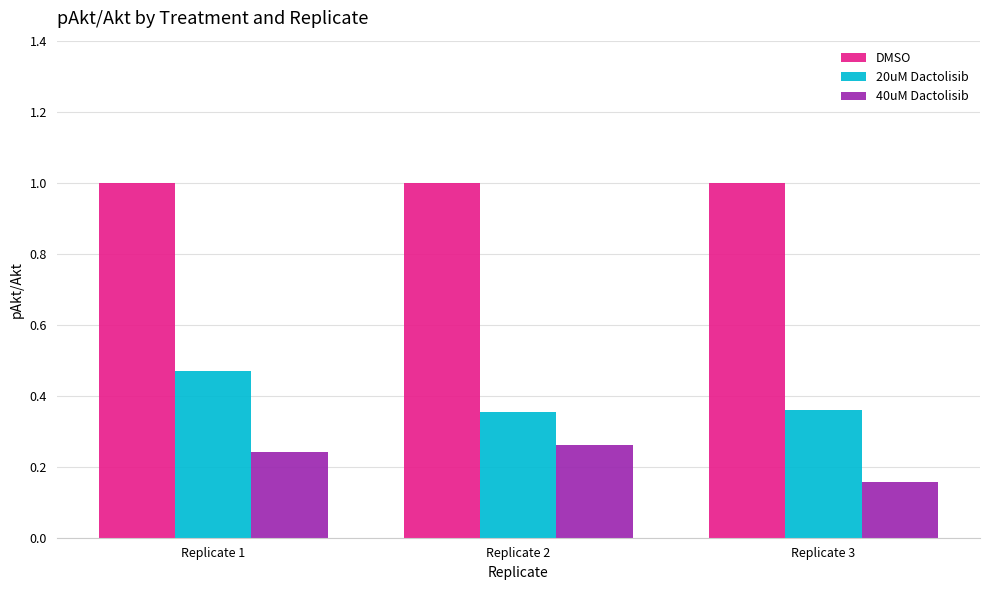

Are the bars grouped side by side (vs. stacked)?

Yes